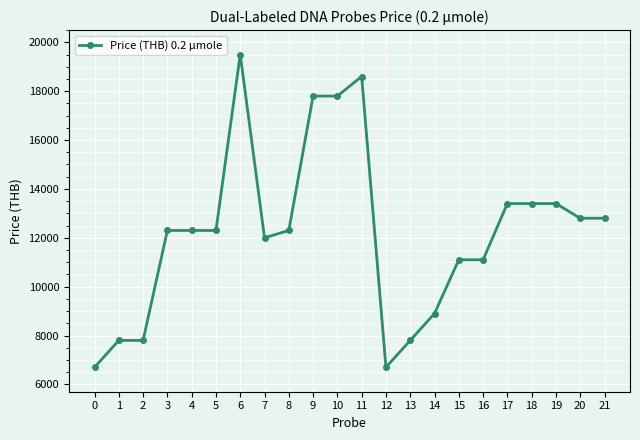

Is it true that the value at 20 is 12800?

True